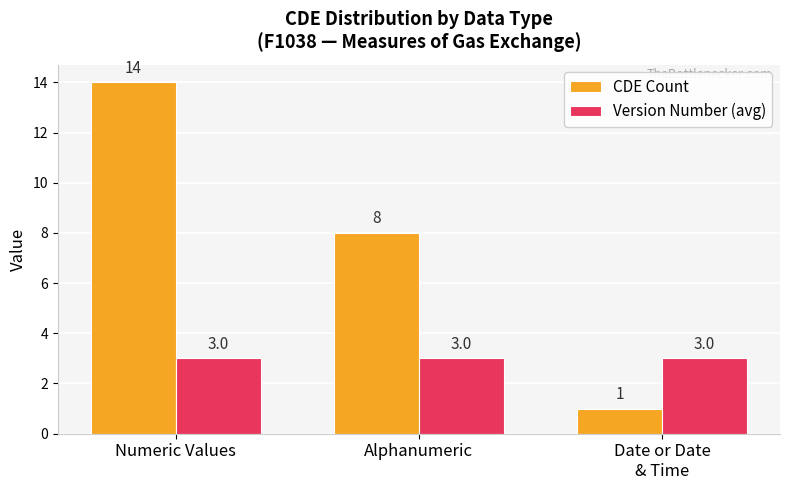

What is the value of the Version Number (avg) bar at the 1st from the left?

3